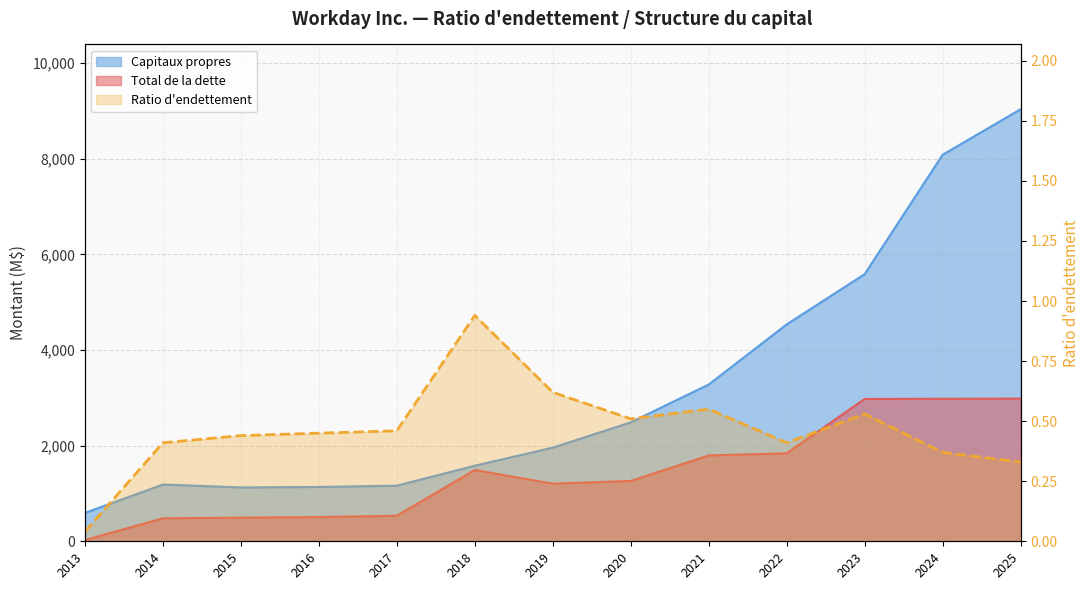

At which category does the chart reach its minimum across all series?

2013